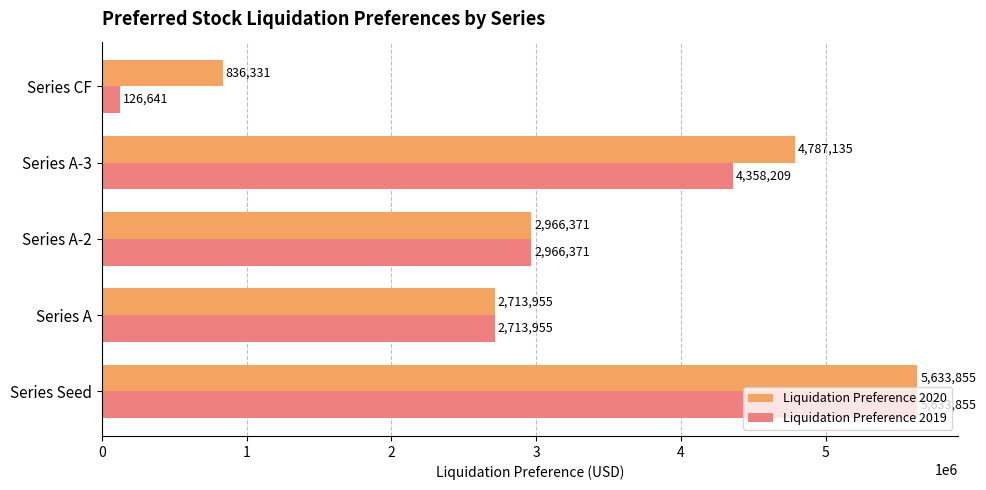

Is it true that Liquidation Preference 2020 equals 5633855 at Series Seed?

True